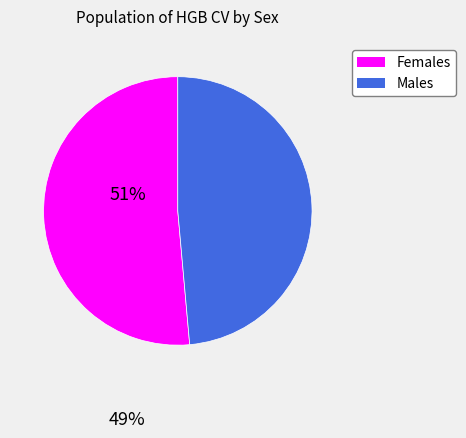

Is there a majority slice in this chart?

Yes